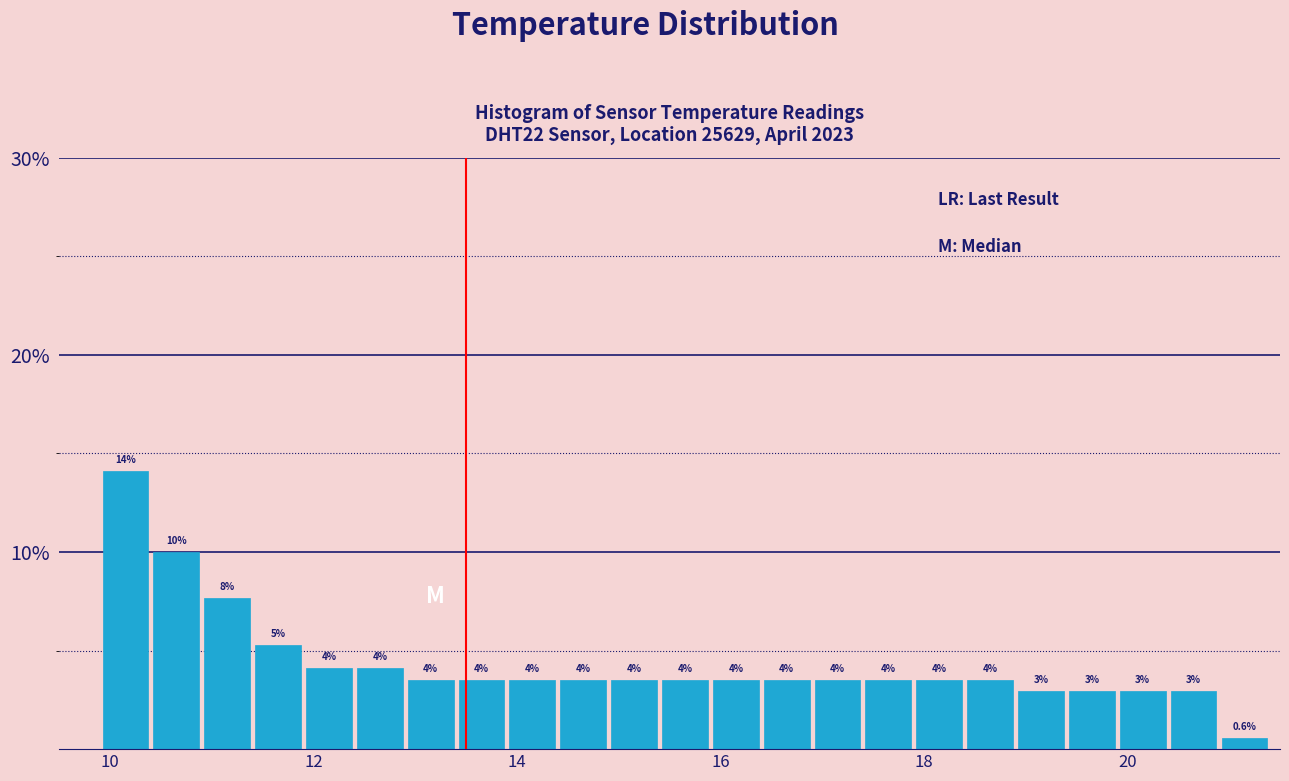

Read against the x-axis, roughly where is the centre of the tallest bar?

10.2